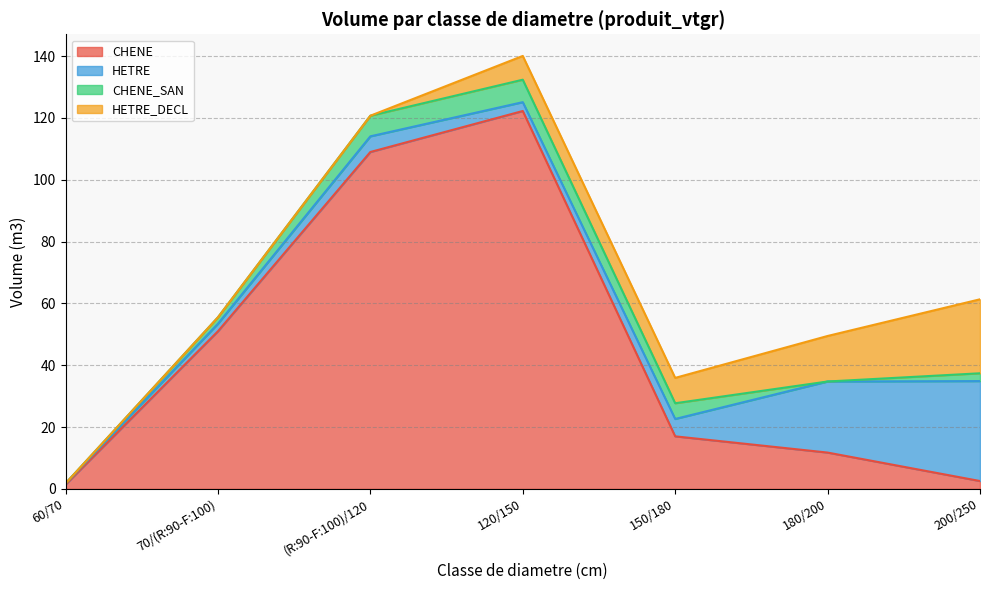

Which category has the highest value in the CHENE series?

120/150